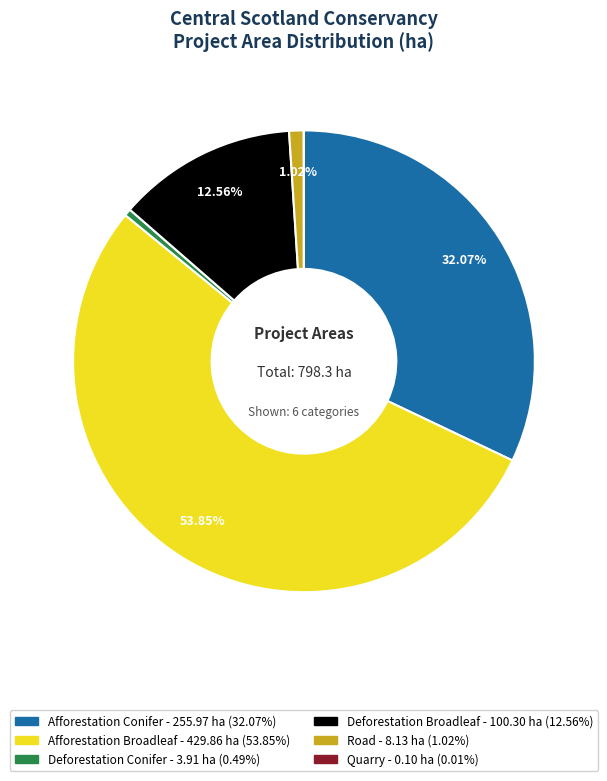

Is it true that Road is 1% of the pie?

True